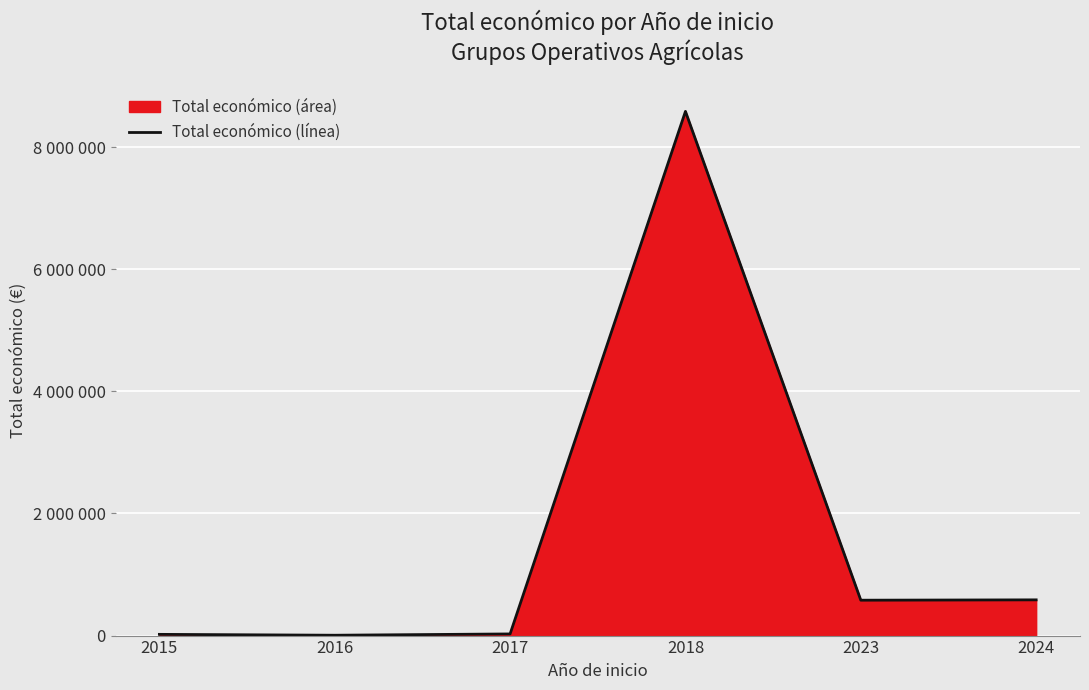

What is the ratio of the value at 2017 to the value at 2015?

1.4